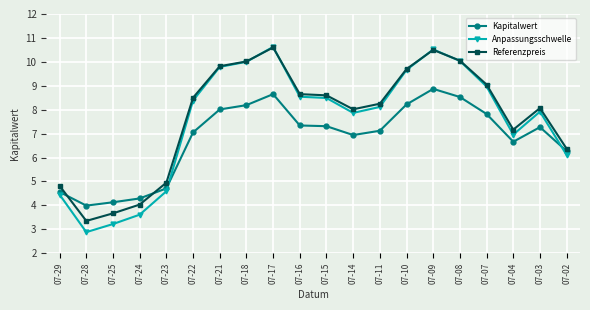

What is the lowest value of the Anpassungsschwelle series?

2.9